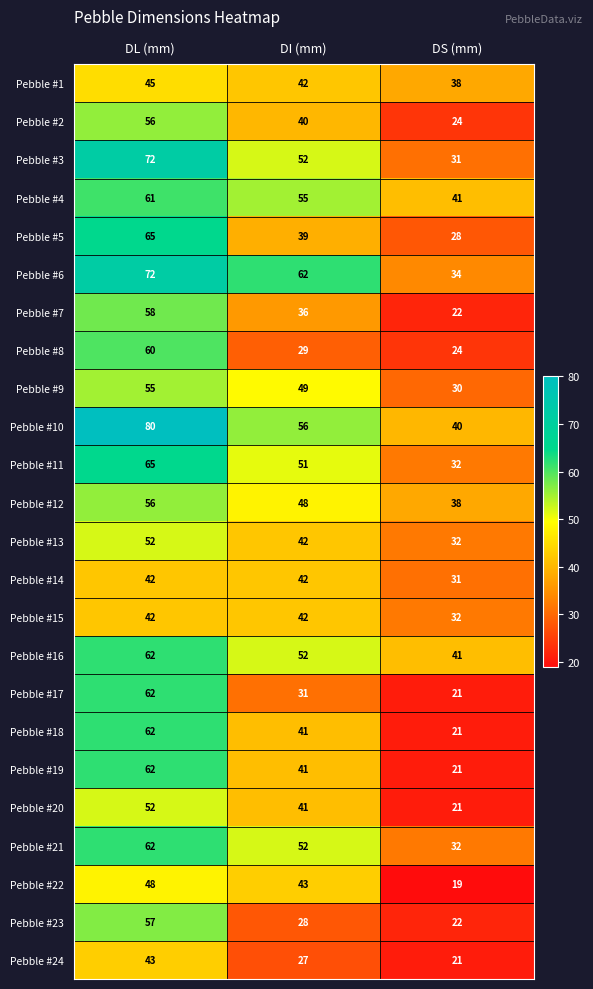

Which series changed the most between DI (mm) and DS (mm)?

Pebble #6